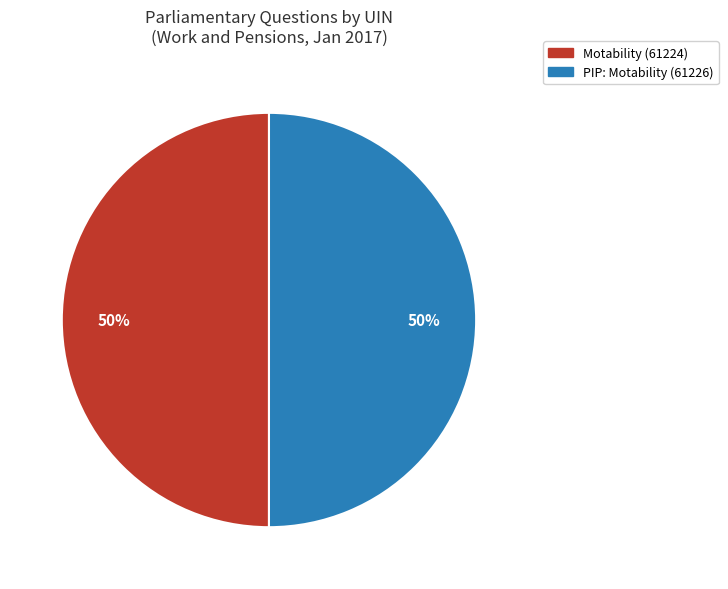

What percentage is the PIP: Motability (61226) slice, to the nearest percent?

50%